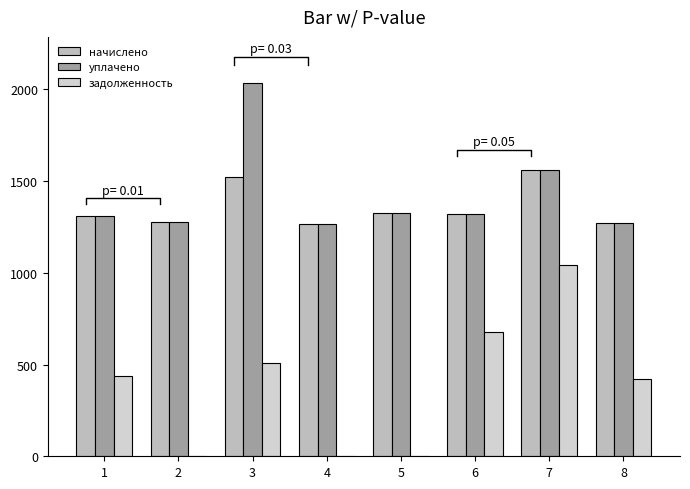

Between 5 and 7, which series saw the biggest shift?

задолженность